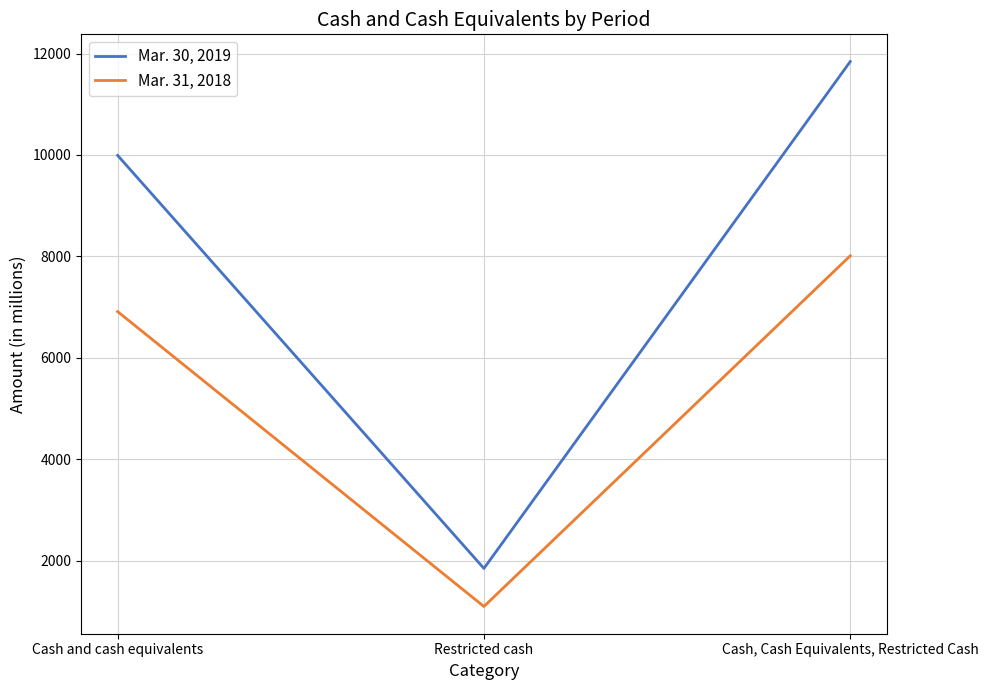

Which series has the widest spread of values?

Mar. 30, 2019